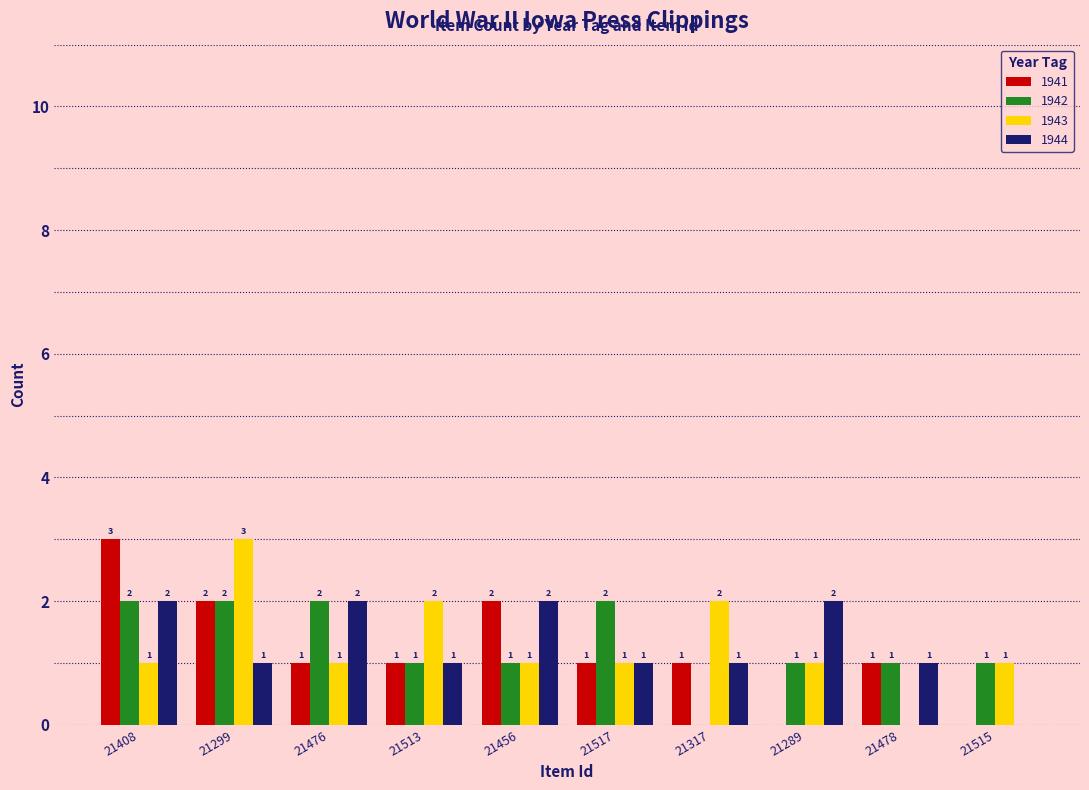

Is it true that 1944 equals 0 at 21515?

True